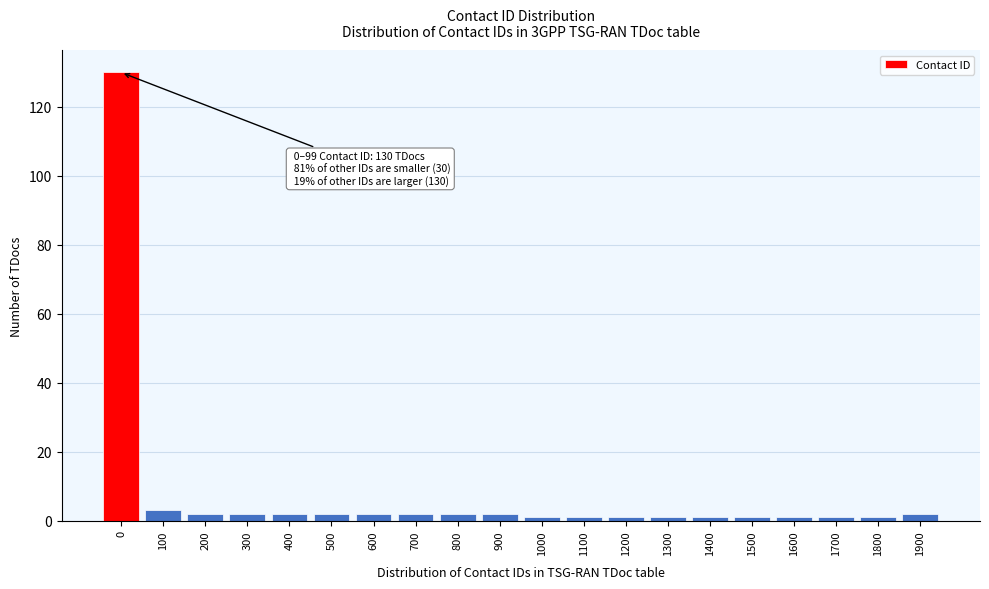

Reading left to right, extract all data points from this chart.

0=130	100=3	200=2	300=2	400=2	500=2	600=2	700=2	800=2	900=2	1000=1	1100=1	1200=1	1300=1	1400=1	1500=1	1600=1	1700=1	1800=1	1900=2